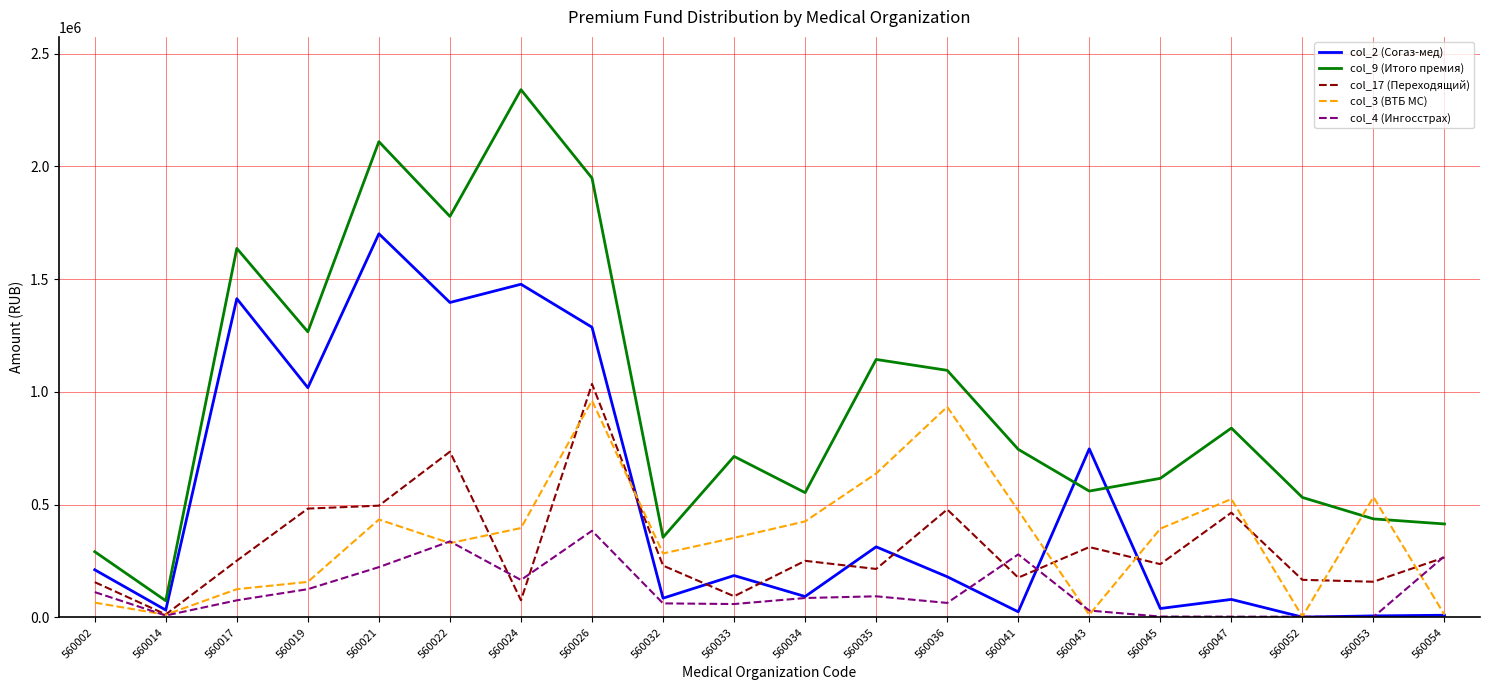

What is the maximum value shown in the chart?

2340372